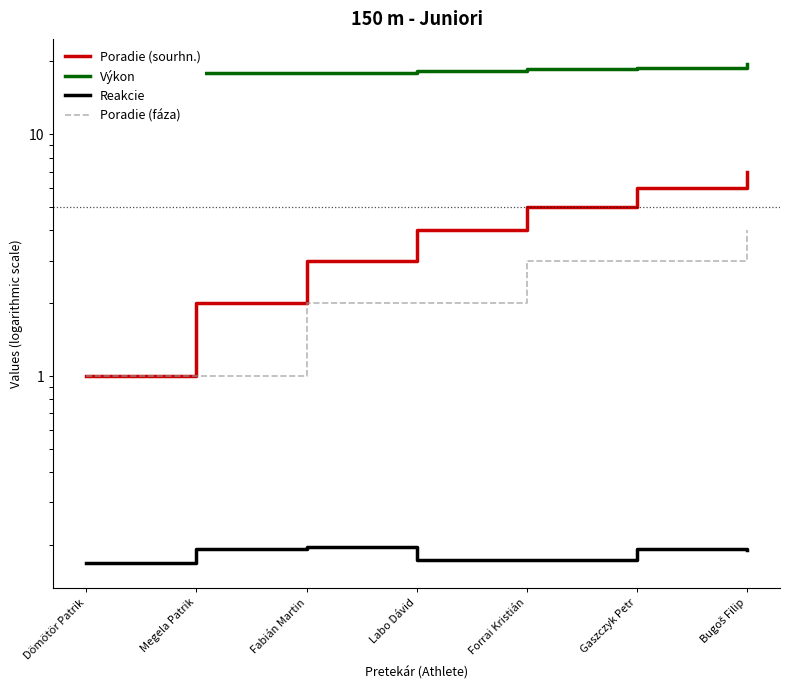

What position from the left is Labo Dávid?

4